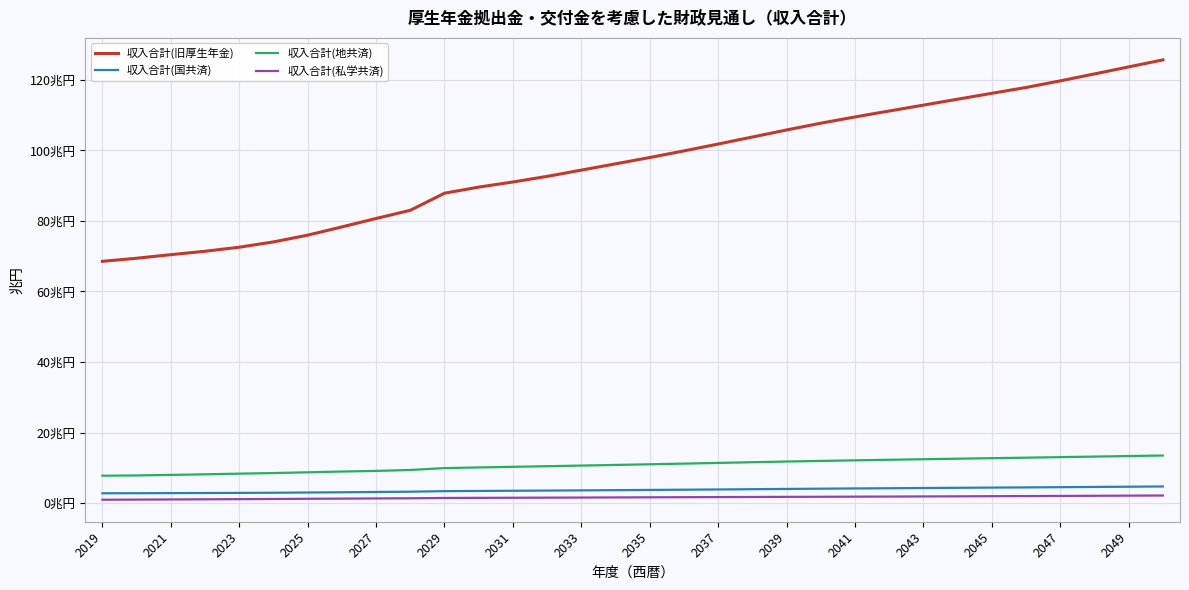

What are all the series names shown in the legend?

収入合計(旧厚生年金), 収入合計(国共済), 収入合計(地共済), 収入合計(私学共済)